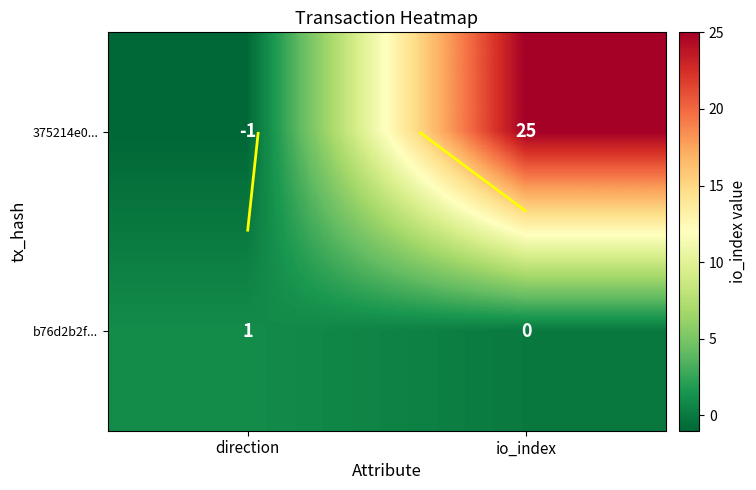

Which series has the largest total across all categories?

375214e0...